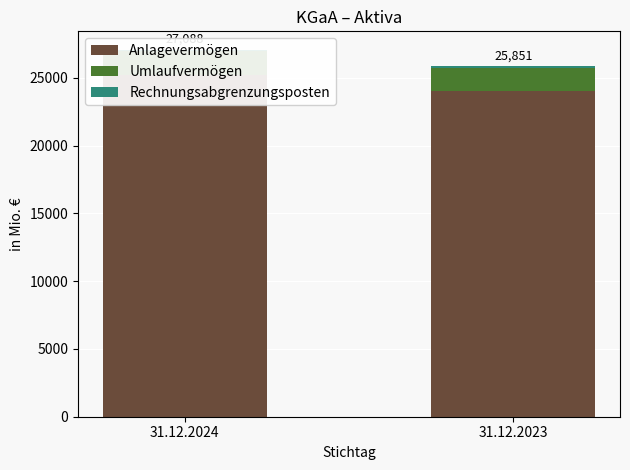

What is the highest value of the Rechnungsabgrenzungsposten series?

84